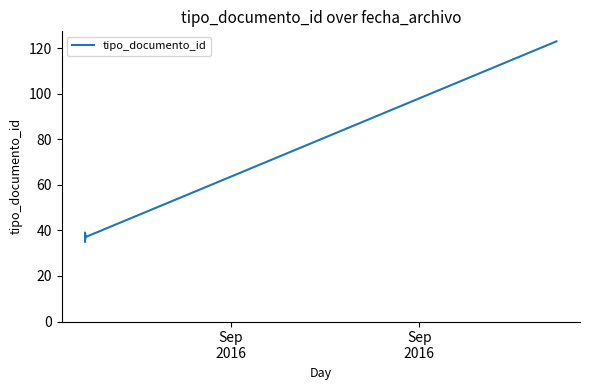

True or false: the data has more than 2 interior local peaks.

False